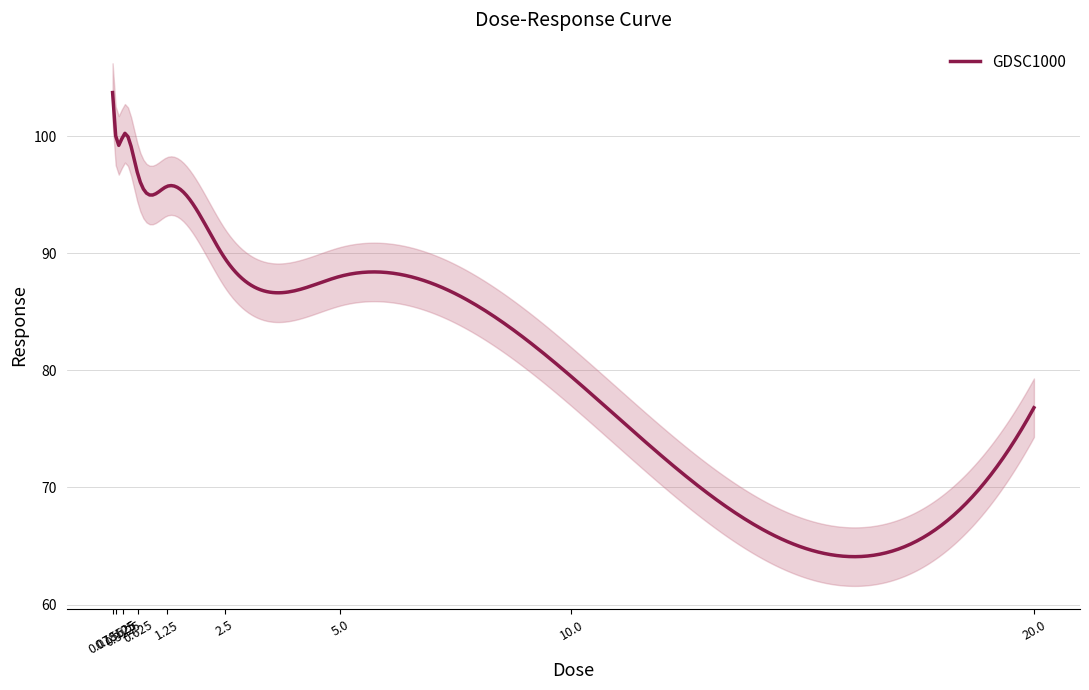

List the labels in order of value, largest first.

0.078125, 0.3125, 0.15625, 0.625, 1.25, 2.5, 5.0, 10.0, 20.0